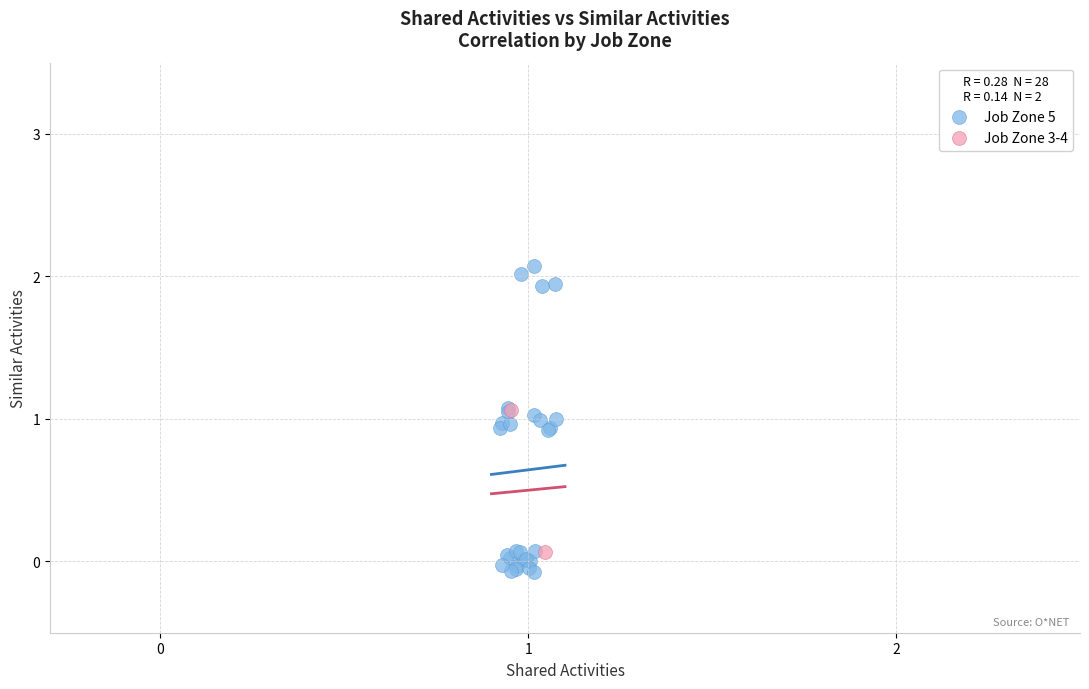

What are all the series names shown in the legend?

Job Zone 5, Job Zone 3-4